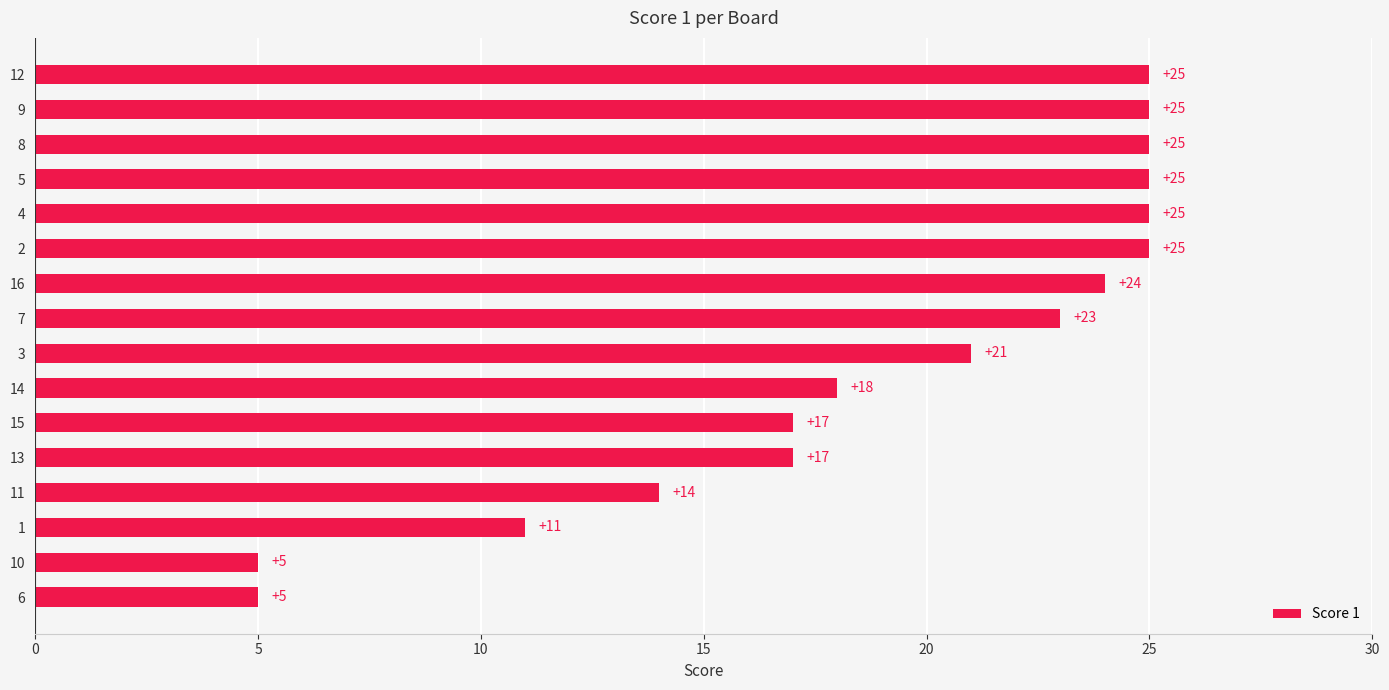

Does the chart contain stacked bars?

No